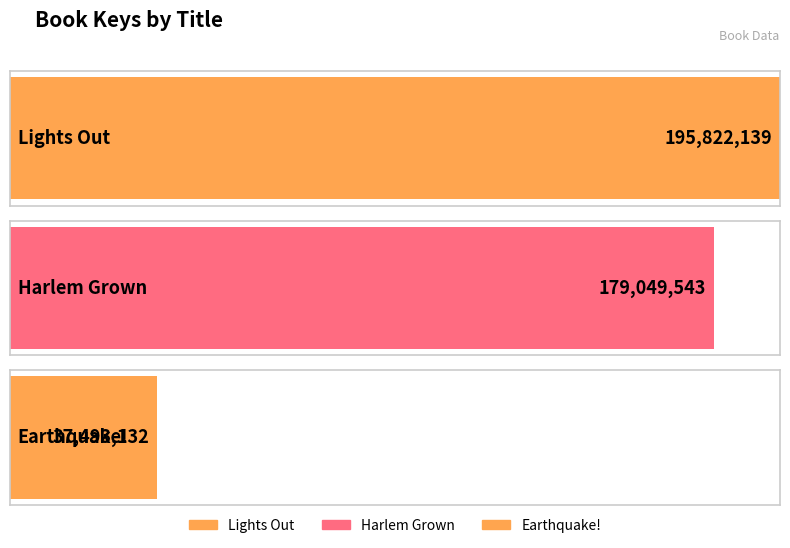

What position from the left is Earthquake!?

3